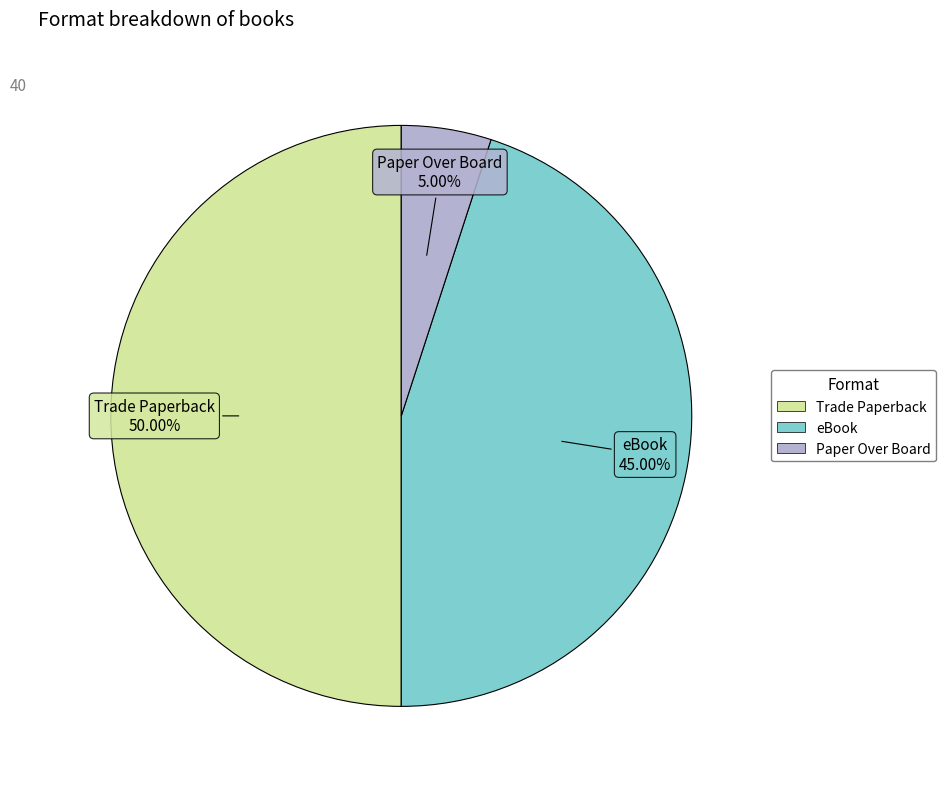

How much of the chart is everything except Paper Over Board?

95.0%